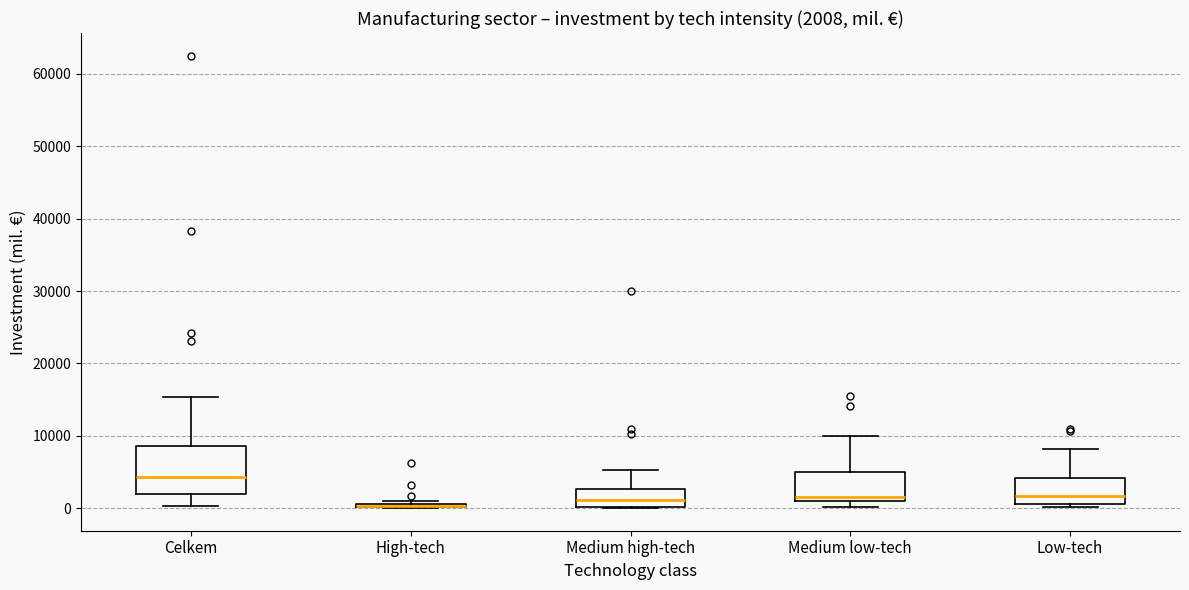

Comparing the boxes themselves (not the whiskers), which one is the tallest?

Celkem